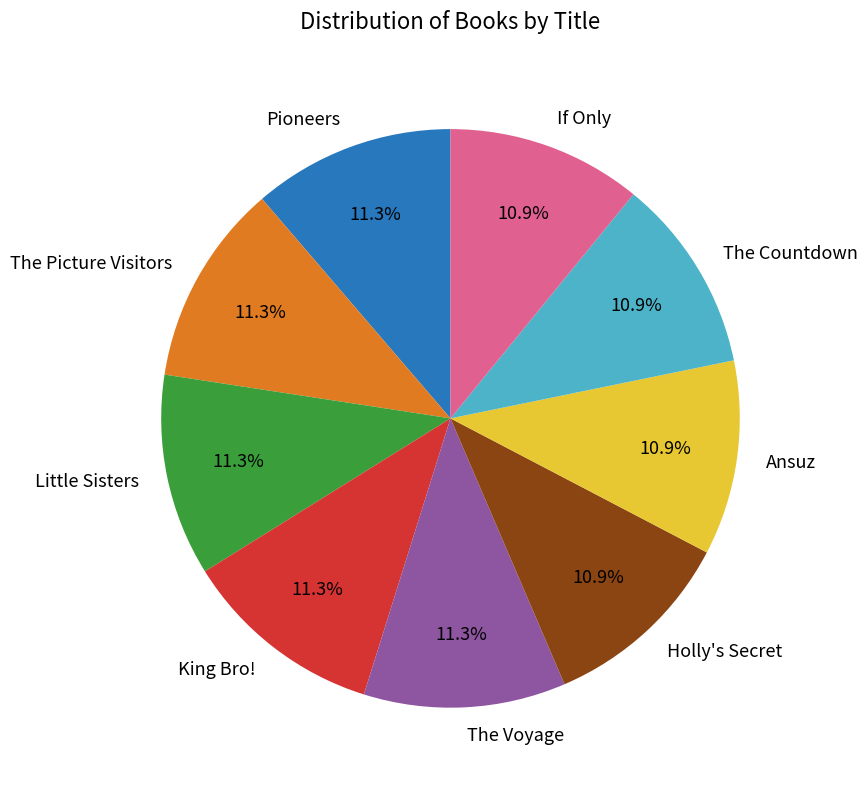

The Holly's Secret slice represents 24% of the pie. True or false?

False